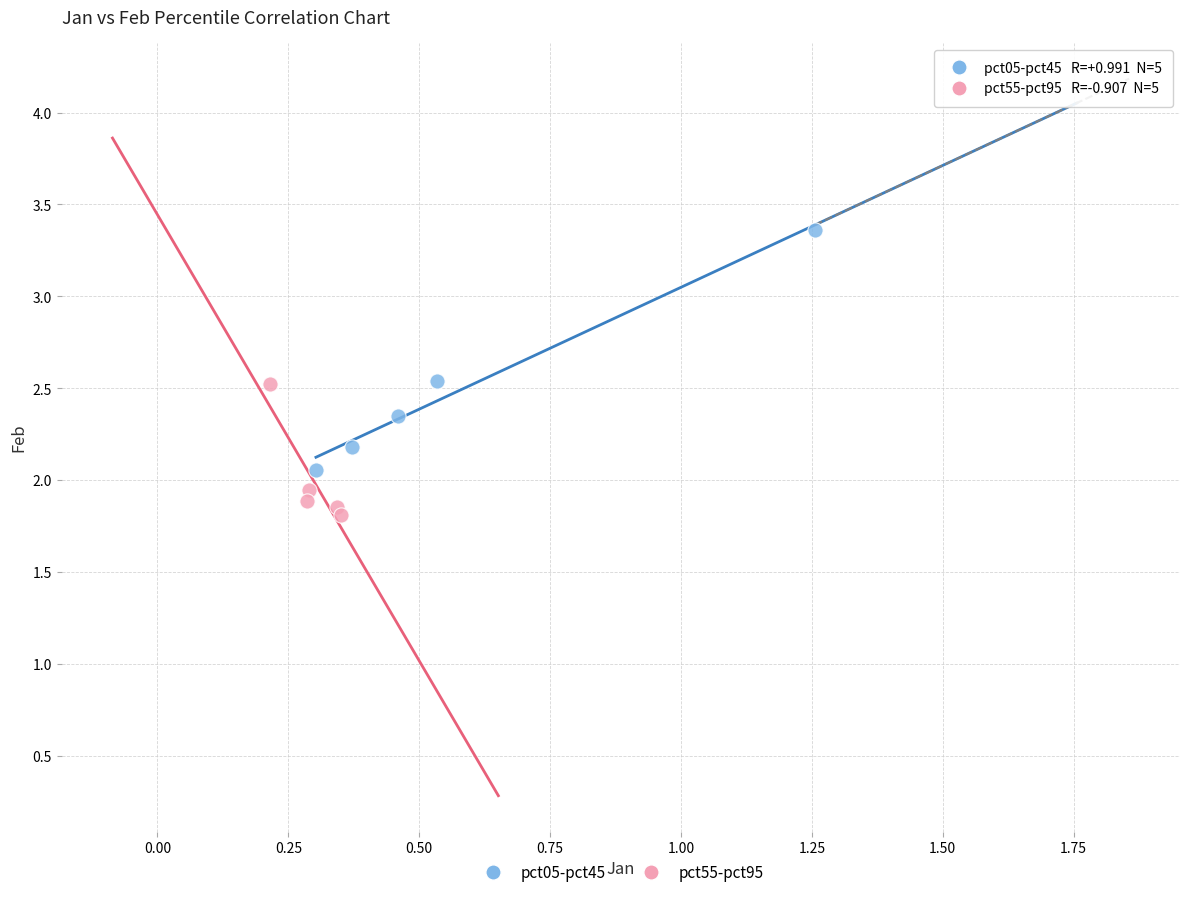

Which series has the largest Y range (max minus min)?

pct05-pct45